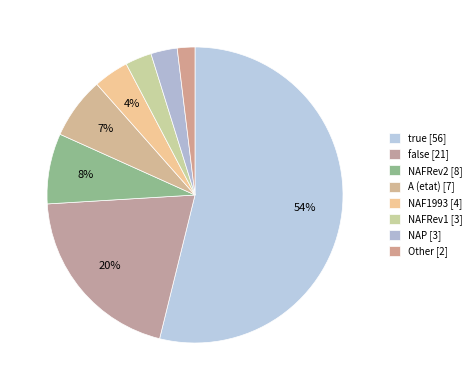

Count the number of slices in the pie.

8